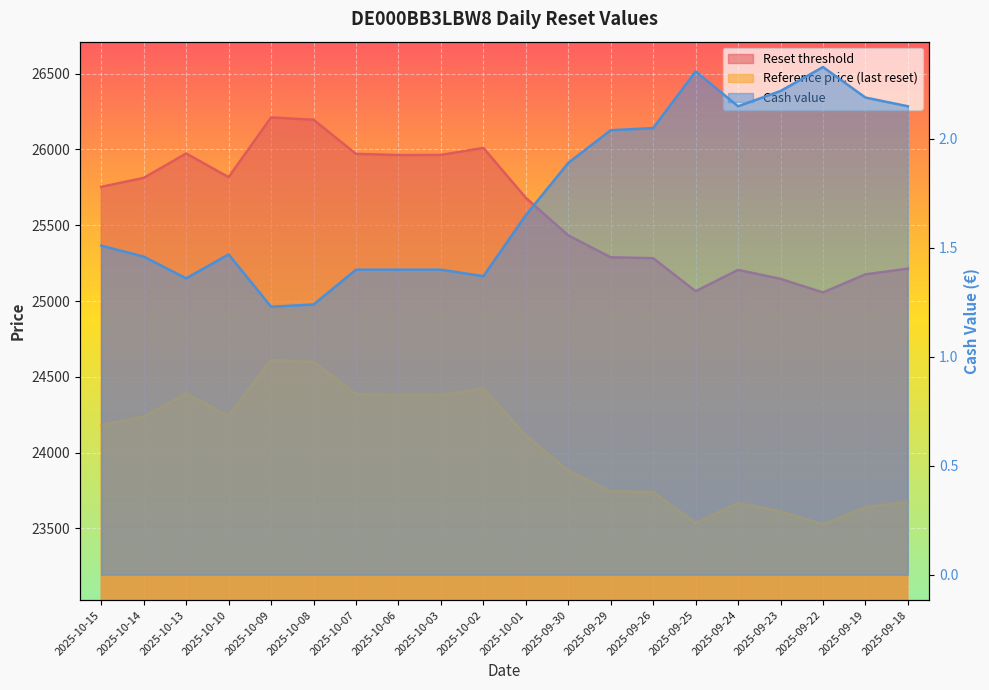

What is the label of the 5th point from the left?

2025-10-09